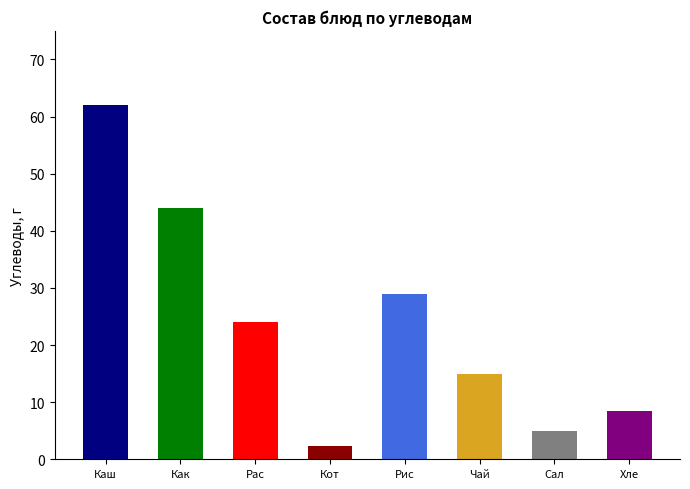

List the labels in order of value, smallest first.

Котлета мясная, Салат из свежих огурцов, Хлеб, Чай с сахаром и лимоном, Рассольник с фрикадельками, Рис отварной, Какао, Каша гречневая с сахаром